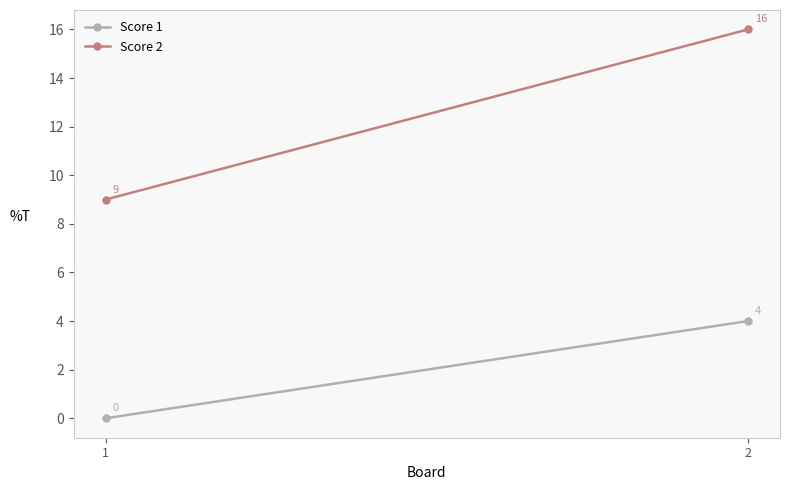

What is the difference between the maximum and minimum values in the Score 1 series?

4